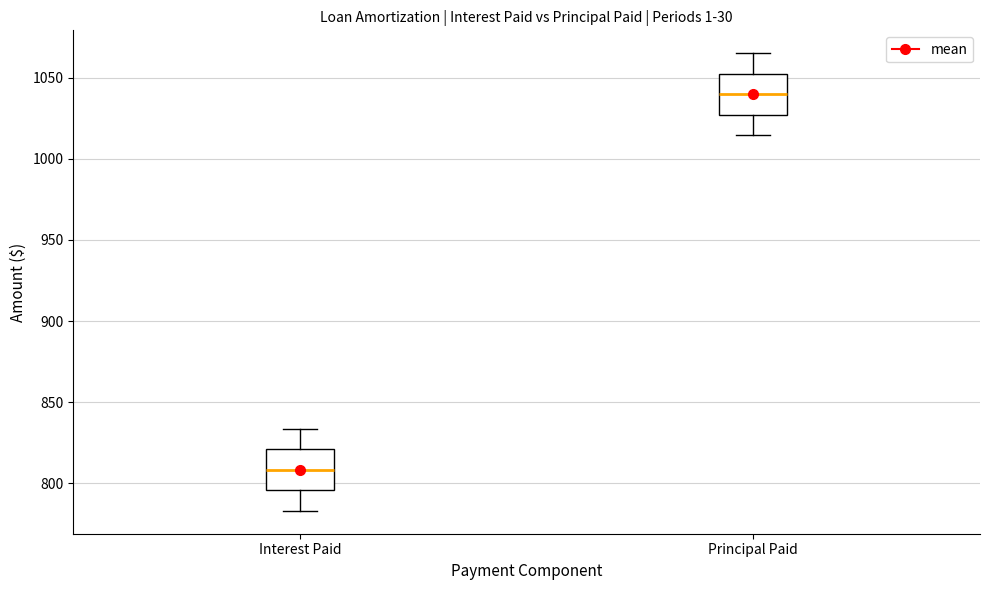

Where does the median line of the box for Interest Paid sit on the y-axis? The values are not printed on the chart, so give them approximately, as read against the axis.

810